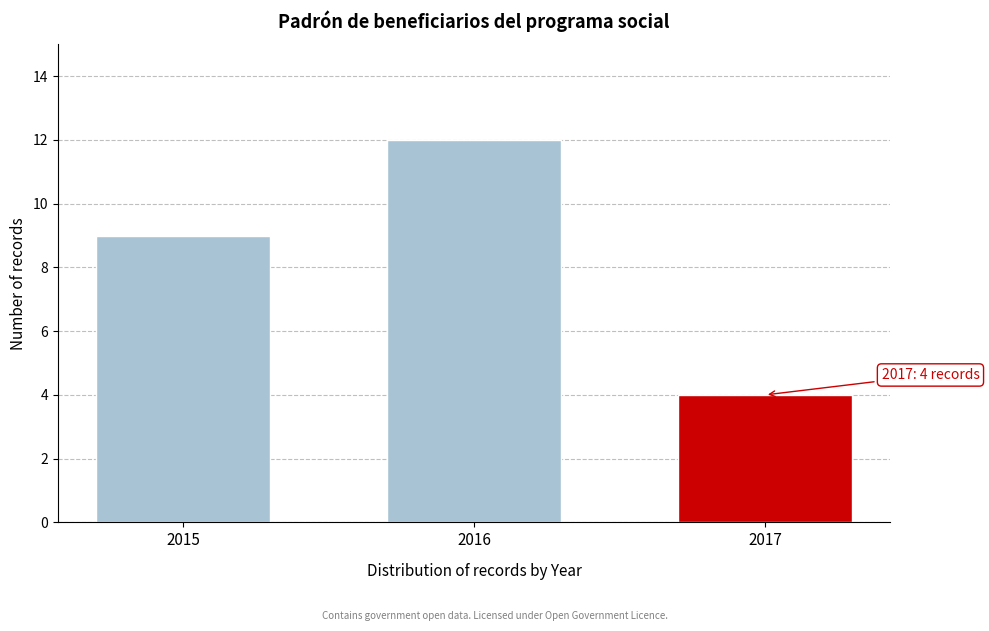

Reading left to right, list all the values displayed in this chart.

9	12	4